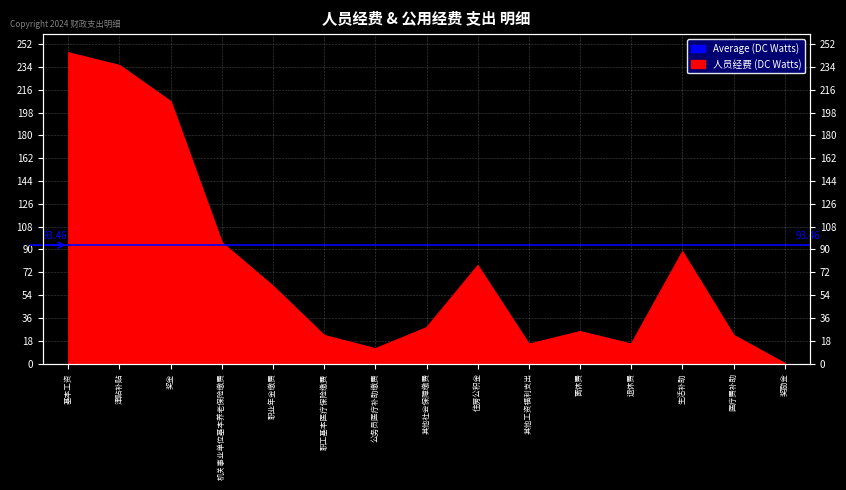

Which category has the highest value across all series?

基本工资